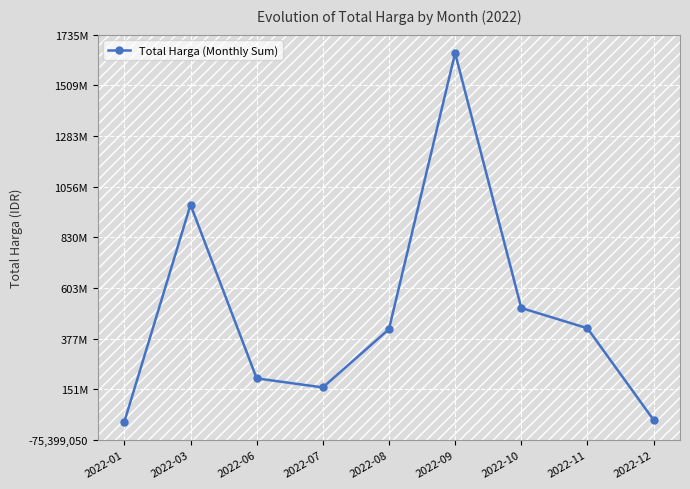

Which has a higher value, 2022-08 or 2022-09?

2022-09